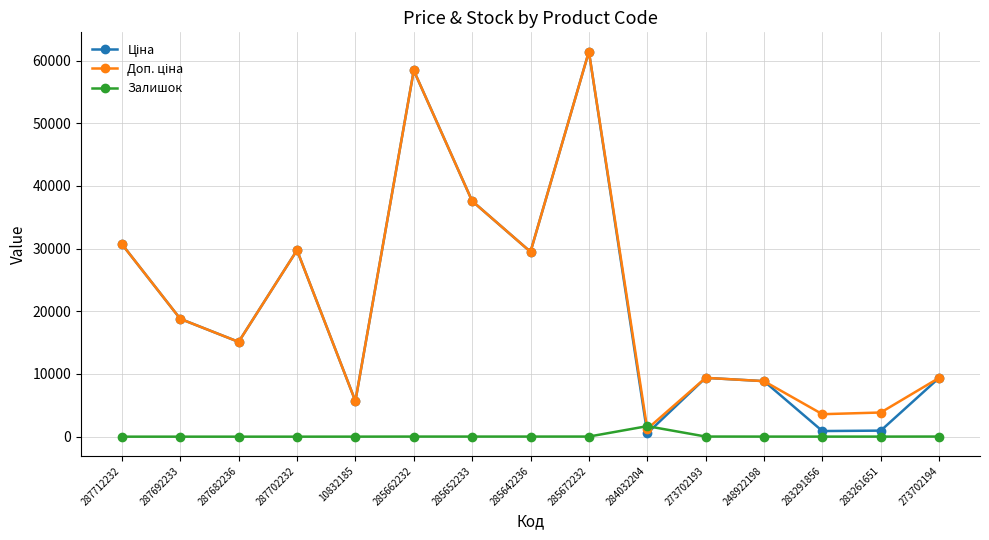

What is the label of the 2nd point from the left?

287692233